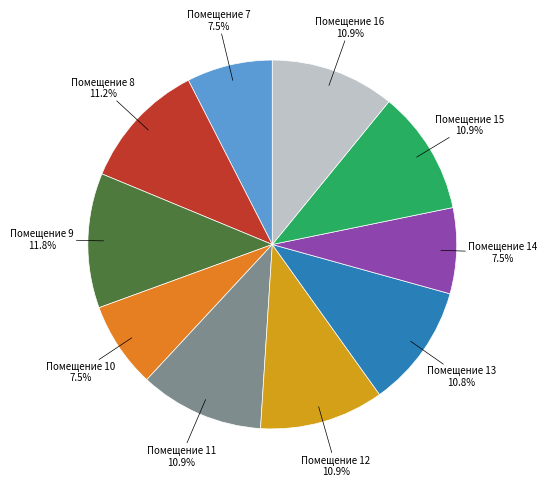

Which slice is the largest?

Помещение 9